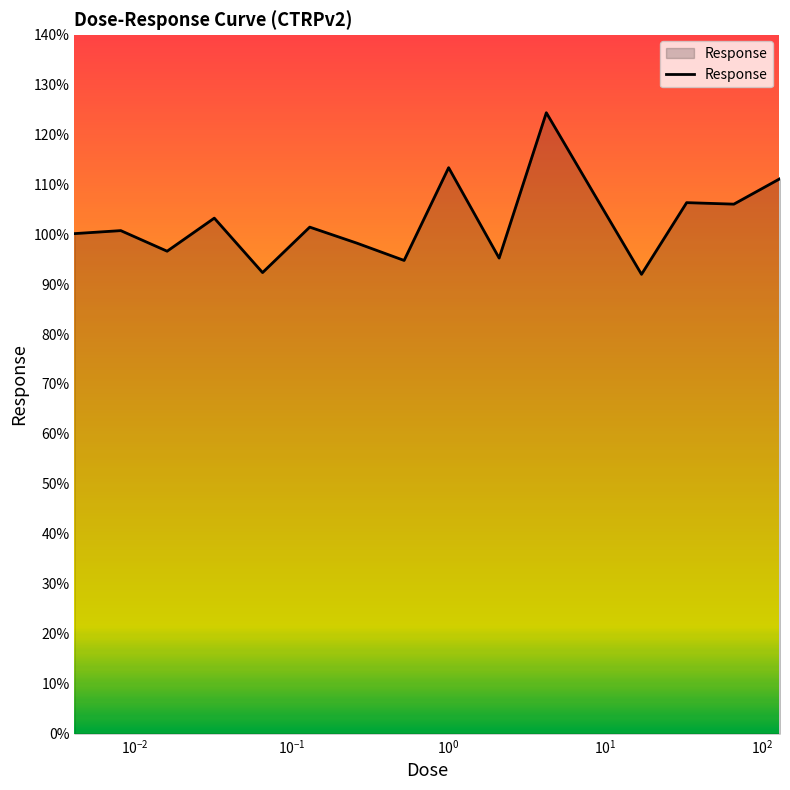

What is the minimum value shown in the chart?

92.0